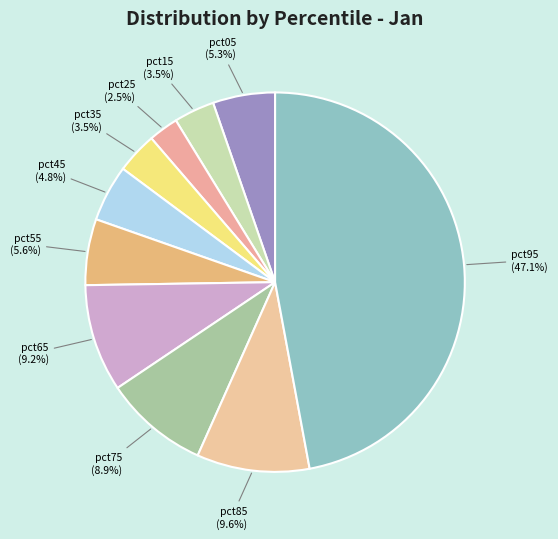

To the nearest percent, what is the difference between the pct75 and pct35 slice percentages?

5%